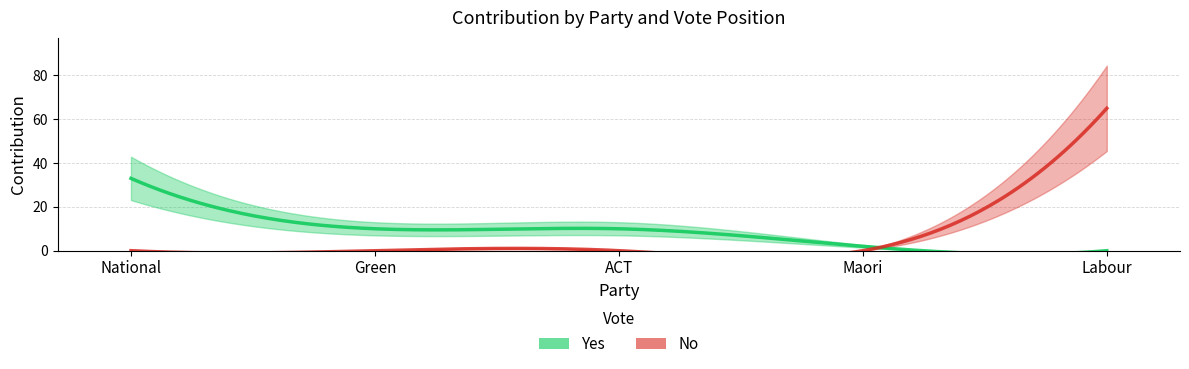

Reading right to left, what are all the values shown in this chart?

Yes: Labour=0	Maori=2	ACT=10	Green=10	National=33
No: Labour=65	Maori=0	ACT=0	Green=0	National=0